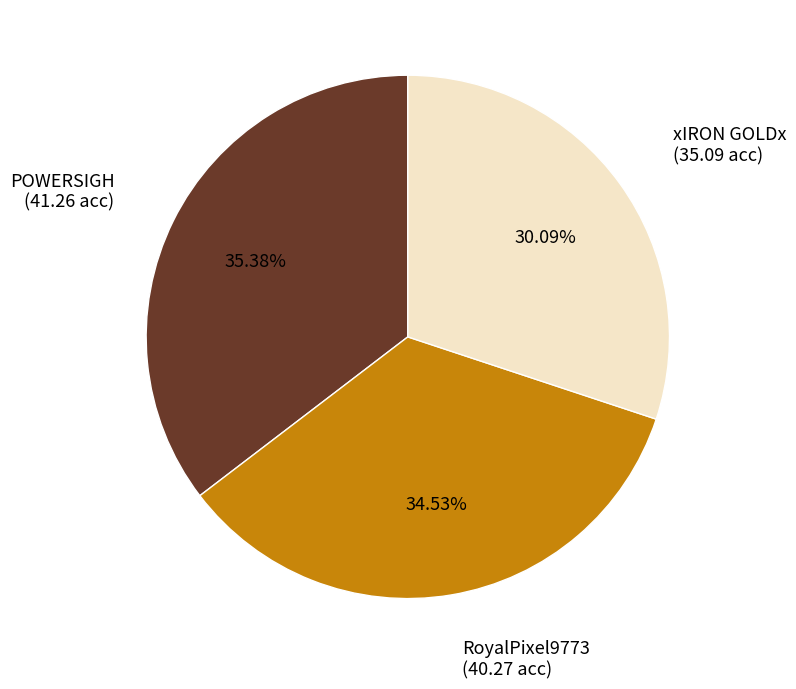

Does xIRON GOLDx represent more than half of the total?

No